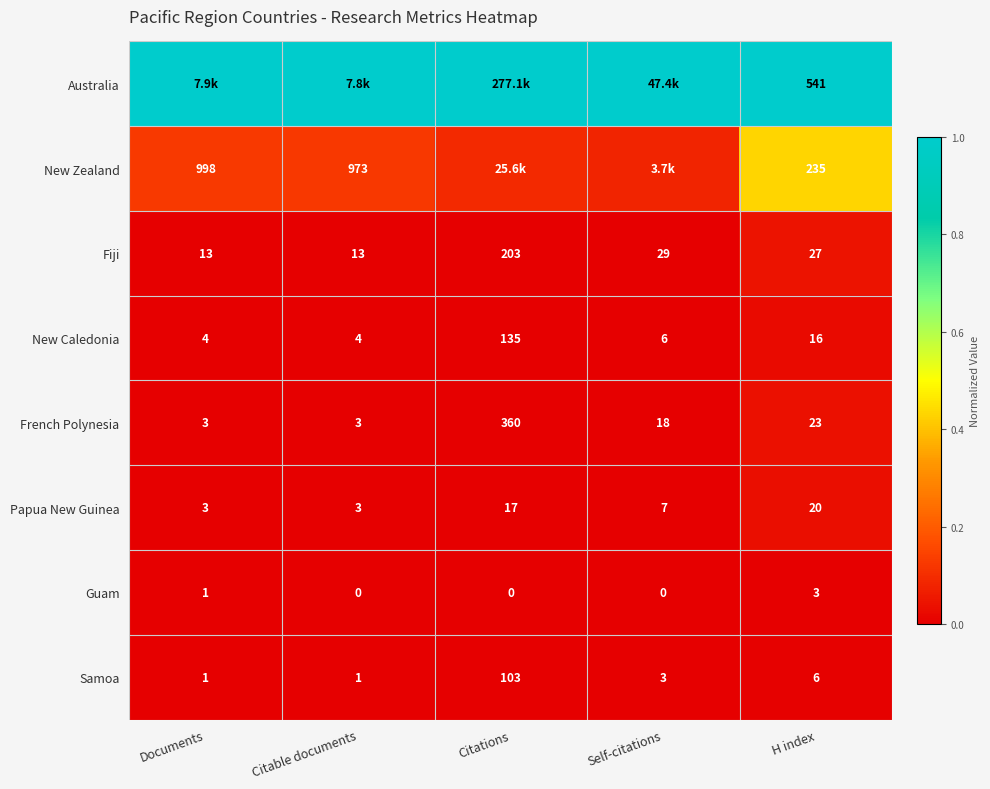

What is the spread (max minus min) of values at H index?

538.0